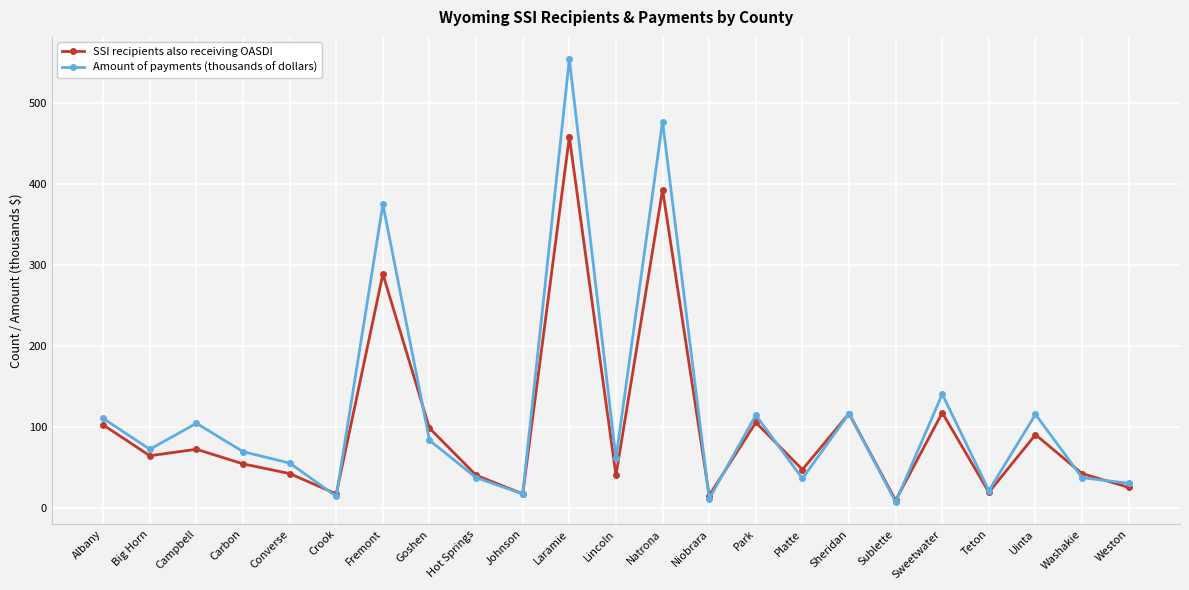

Between Laramie and Teton, which series saw the biggest shift?

Amount of payments (thousands of dollars)